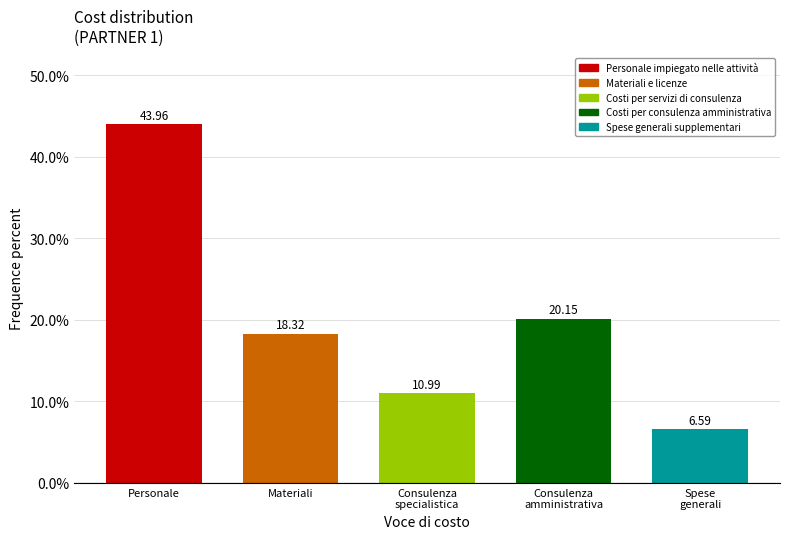

What is the difference between the maximum and minimum values?

37.4